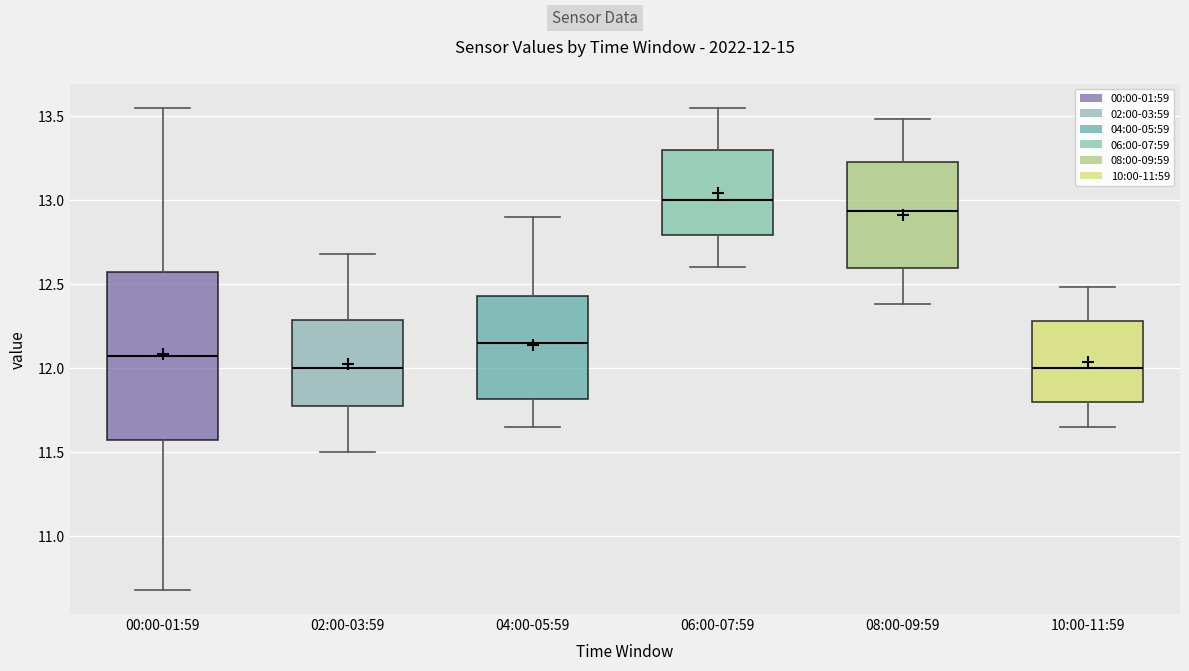

Comparing the boxes themselves (not the whiskers), which one is the tallest?

00:00-01:59